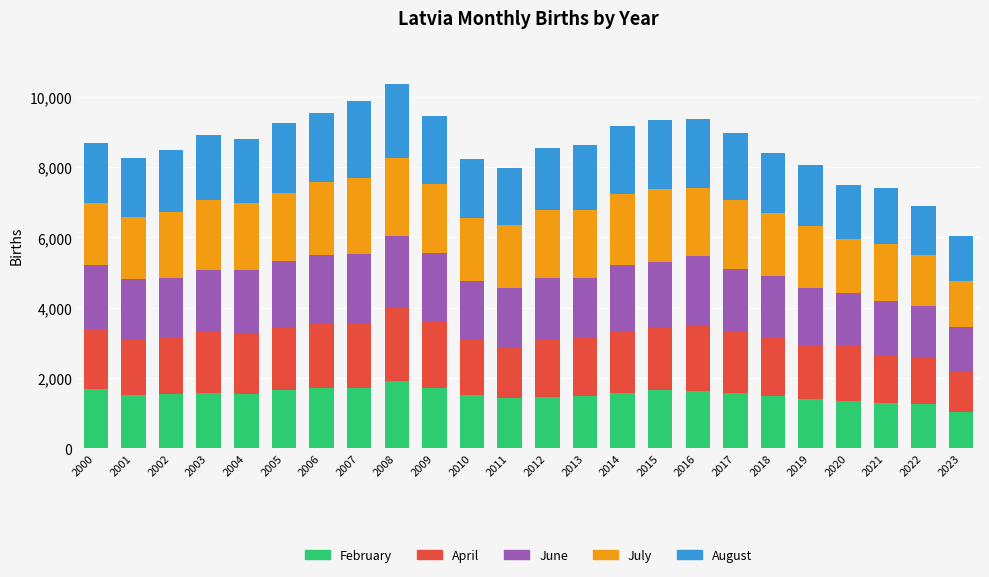

The value of February at 2005 is 2467. True or false?

False